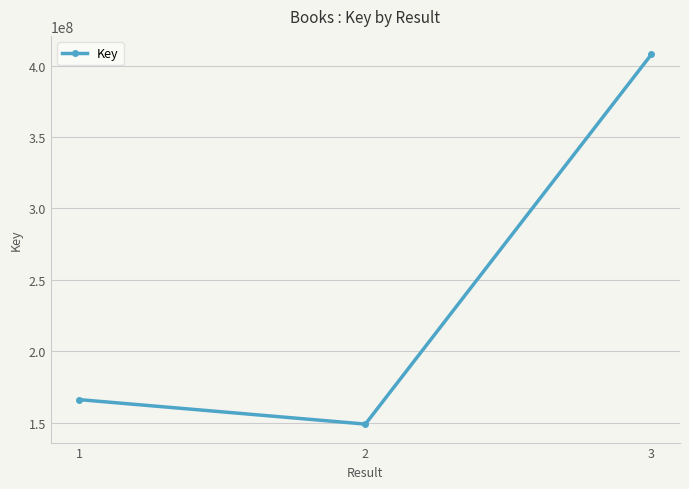

Rank the categories by value from lowest to highest.

2, 1, 3